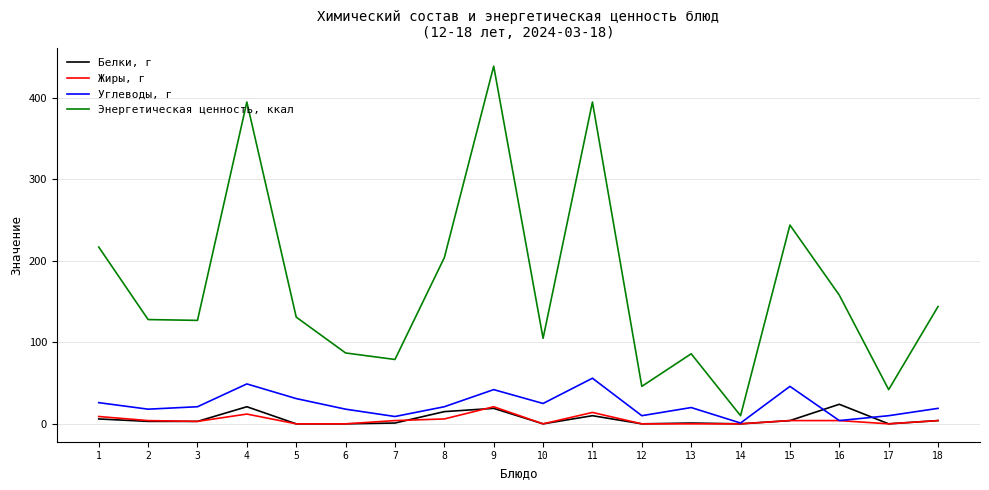

Which series has the widest spread of values?

Энергетическая ценность, ккал